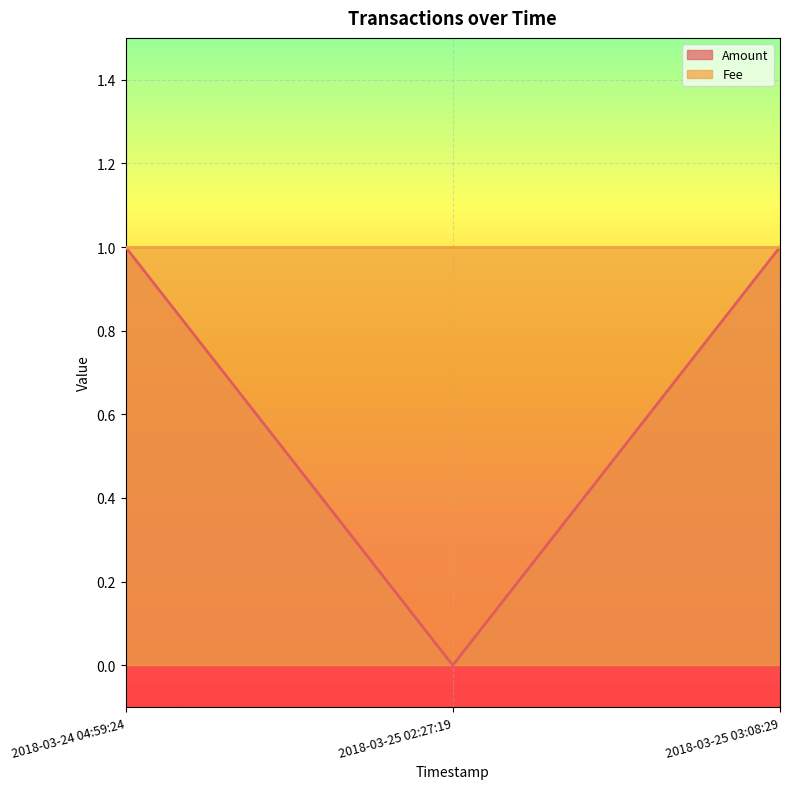

Between 2018-03-25 03:08:29 and 2018-03-25 02:27:19, which is larger?

2018-03-25 03:08:29